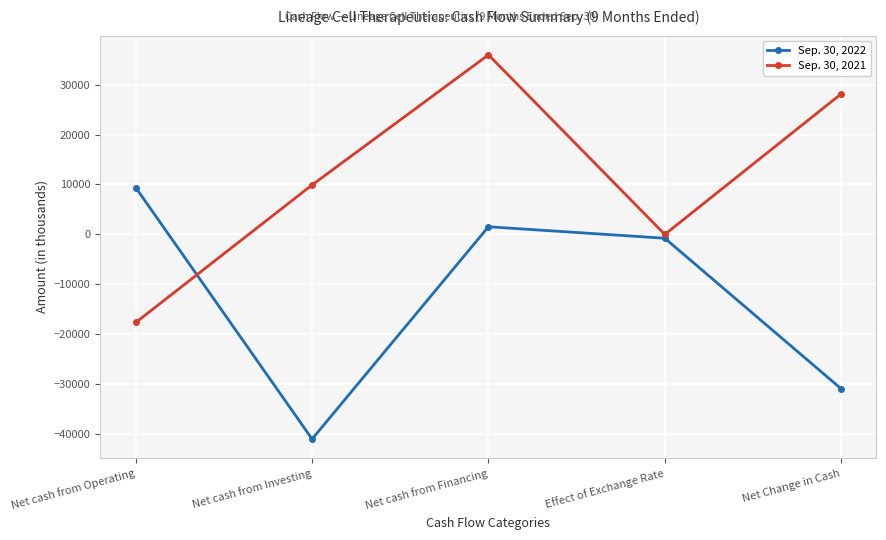

Reading right to left, list all the values displayed in this chart.

Sep. 30, 2022: -30980	-795	1510	-41057	9362
Sep. 30, 2021: 28145	-34	35976	9891	-17688